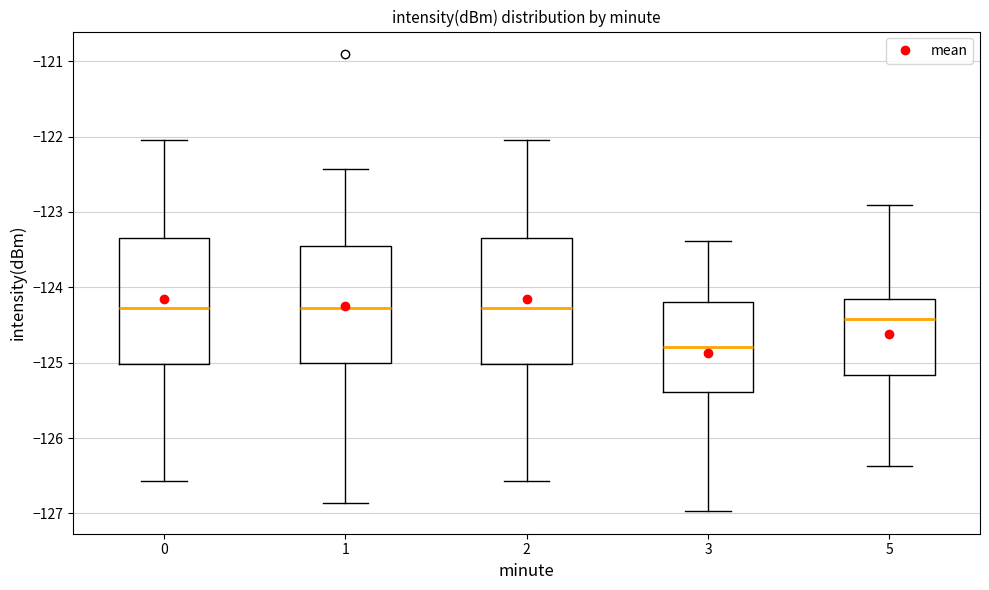

Where does the upper whisker of the box at x = 3 end on the y-axis? The values are not printed on the chart, so give them approximately, as read against the axis.

-123.4